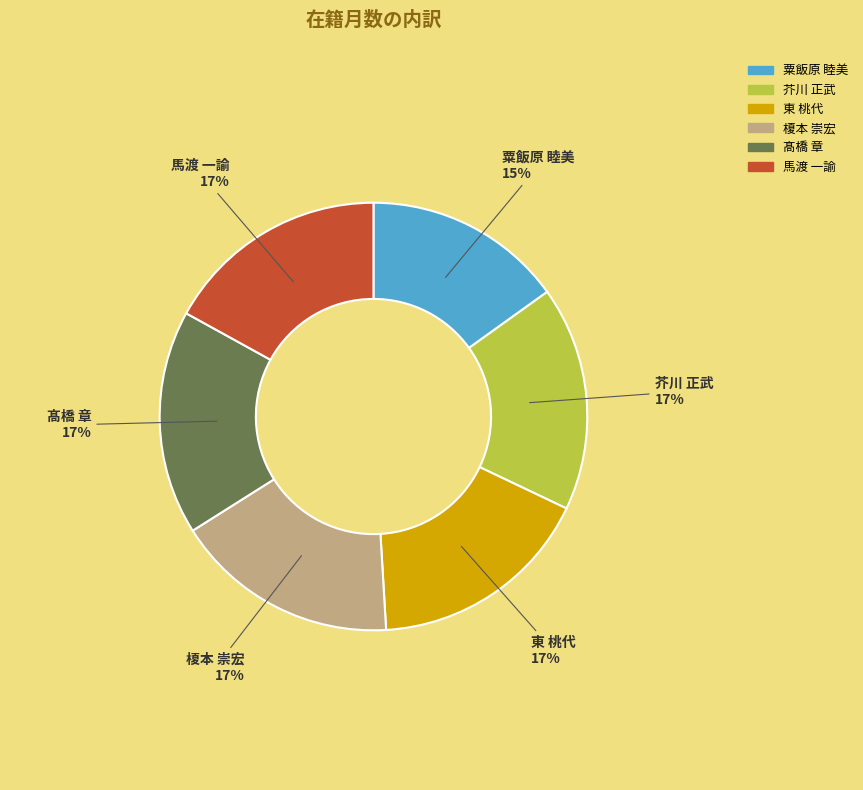

What is the smallest slice in the pie chart?

粟飯原 睦美